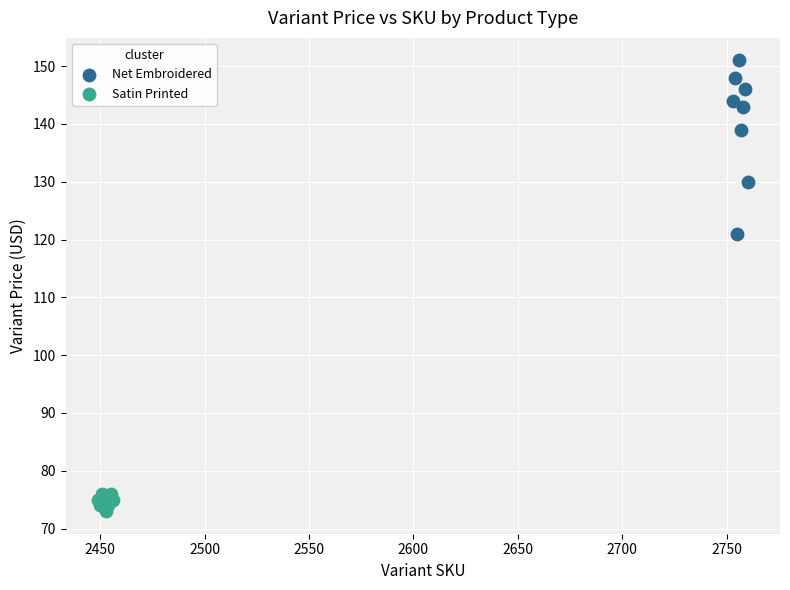

Which series contains the highest Y value?

Net Embroidered